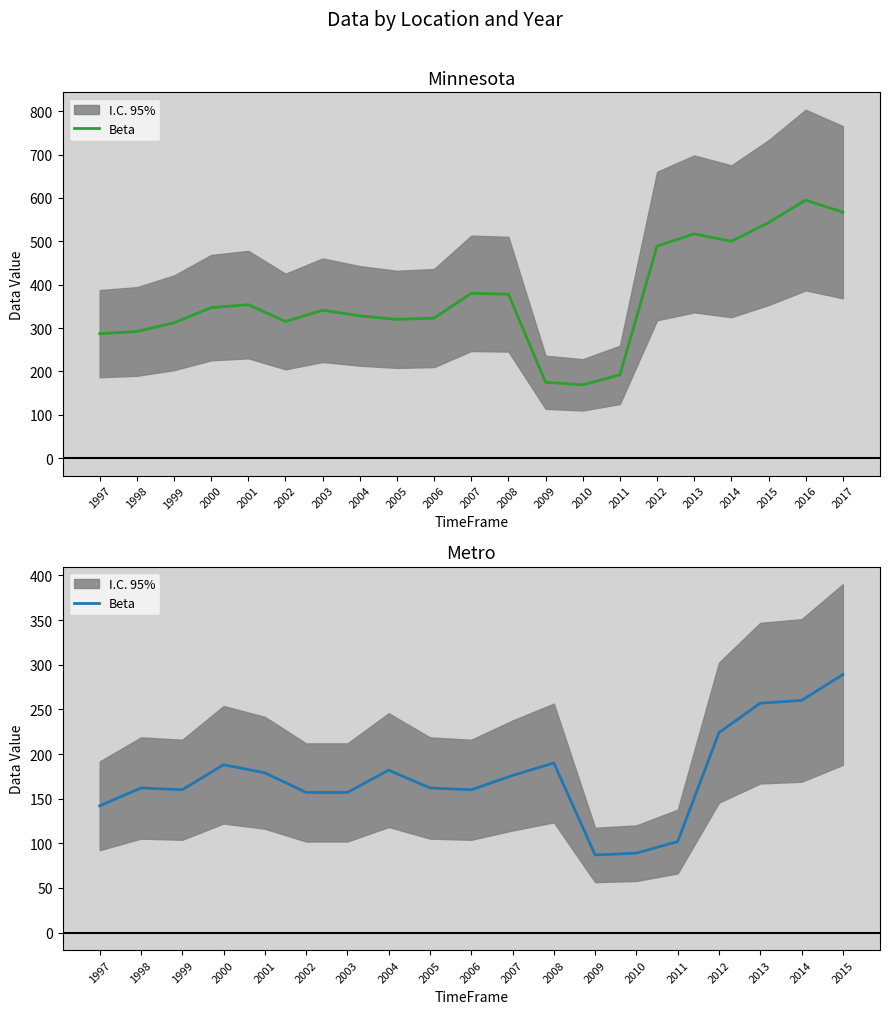

What is the difference between the second highest and second lowest values?

171